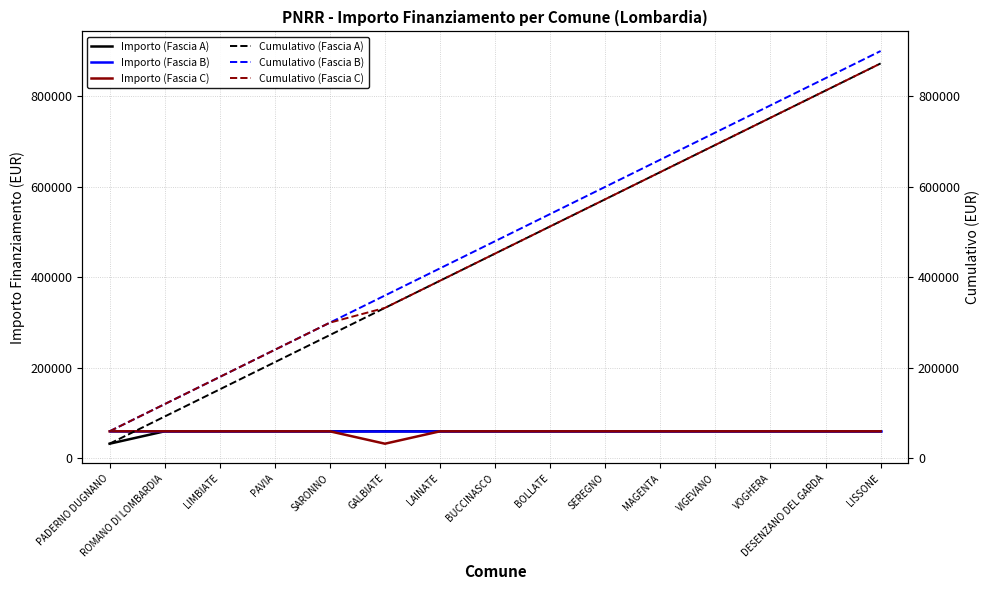

Reading left to right, extract all data points from this chart.

Importo (Fascia A): 32589	59966	59966	59966	59966	59966	59966	59966	59966	59966	59966	59966	59966	59966	59966
Importo (Fascia B): 59966	59966	59966	59966	59966	59966	59966	59966	59966	59966	59966	59966	59966	59966	59966
Importo (Fascia C): 59966	59966	59966	59966	59966	32589	59966	59966	59966	59966	59966	59966	59966	59966	59966
Cumulativo (Fascia A): 32589	92555	152521	212487	272453	332419	392385	452351	512317	572283	632249	692215	752181	812147	872113
Cumulativo (Fascia B): 59966	119932	179898	239864	299830	359796	419762	479728	539694	599660	659626	719592	779558	839524	899490
Cumulativo (Fascia C): 59966	119932	179898	239864	299830	332419	392385	452351	512317	572283	632249	692215	752181	812147	872113